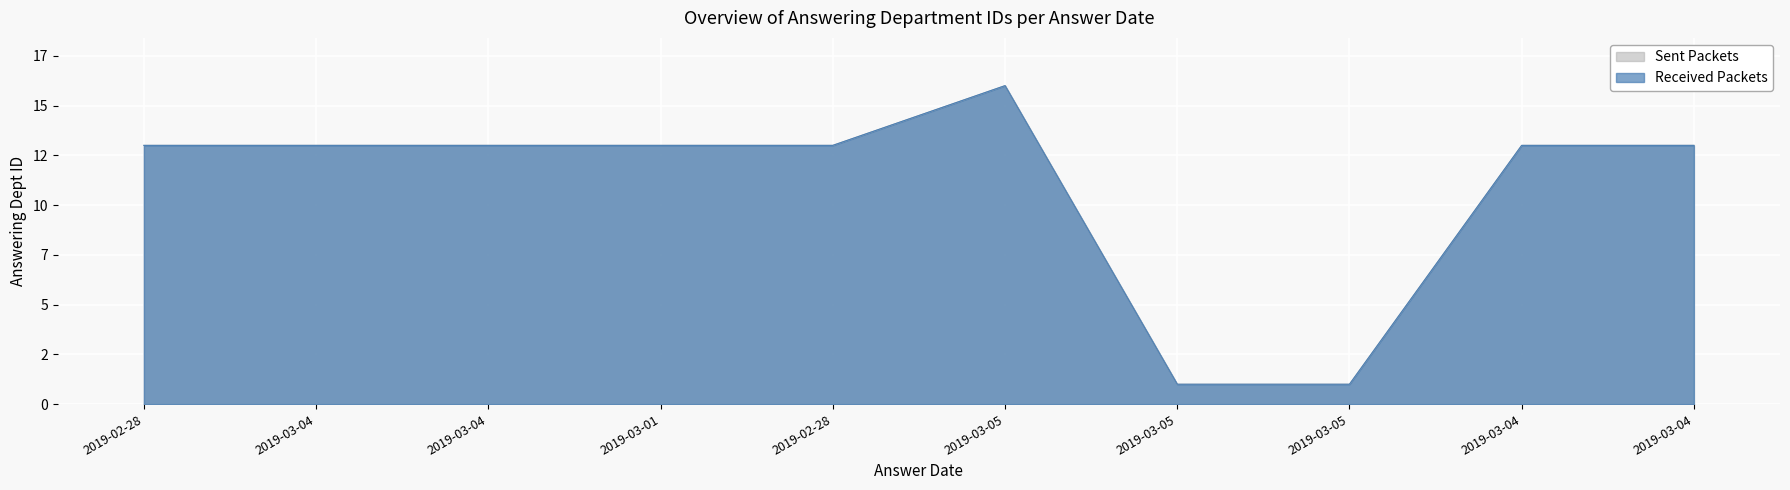

Between 2019-03-04 and 2019-03-04, which series saw the biggest shift?

Sent Packets